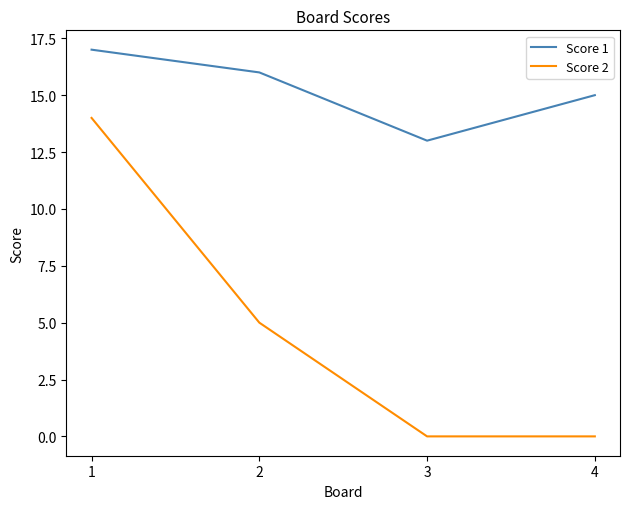

True or false: Score 1 has more than 2 points higher than both neighbors.

False